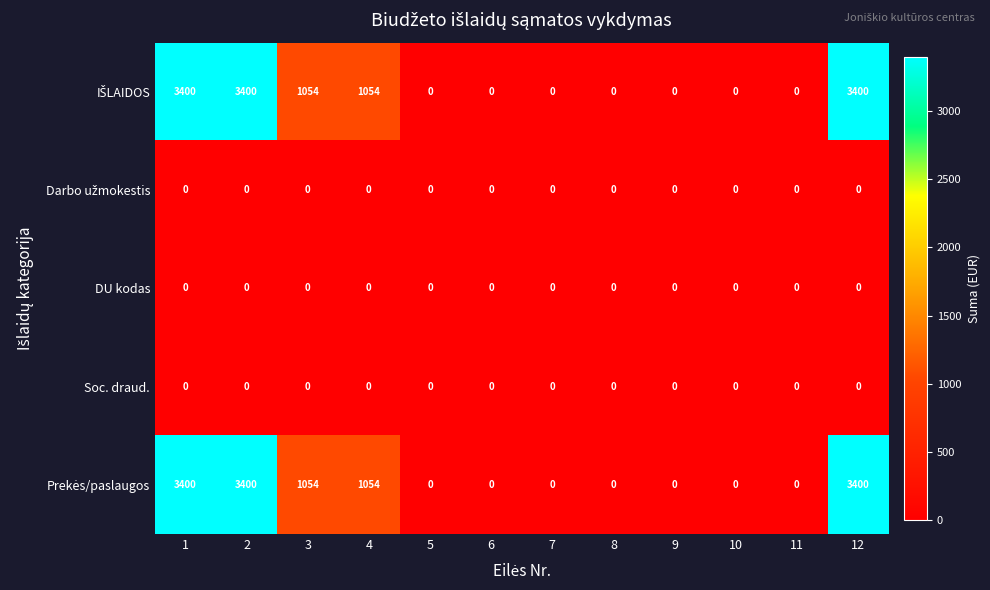

At how many categories does at least one series exceed 1466?

3